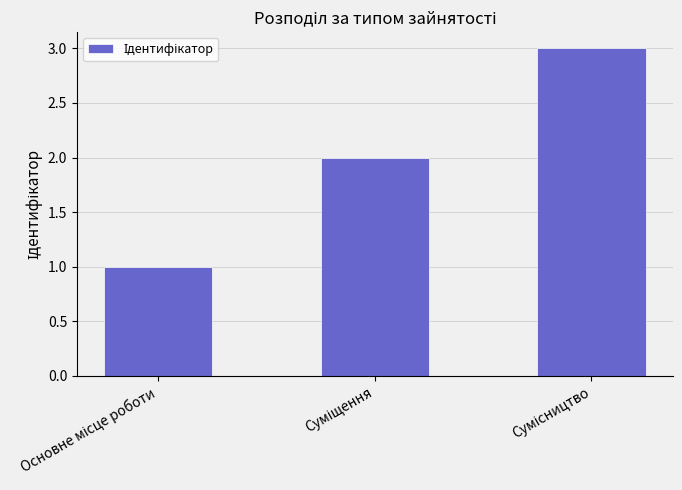

What is the sum of all values?

6